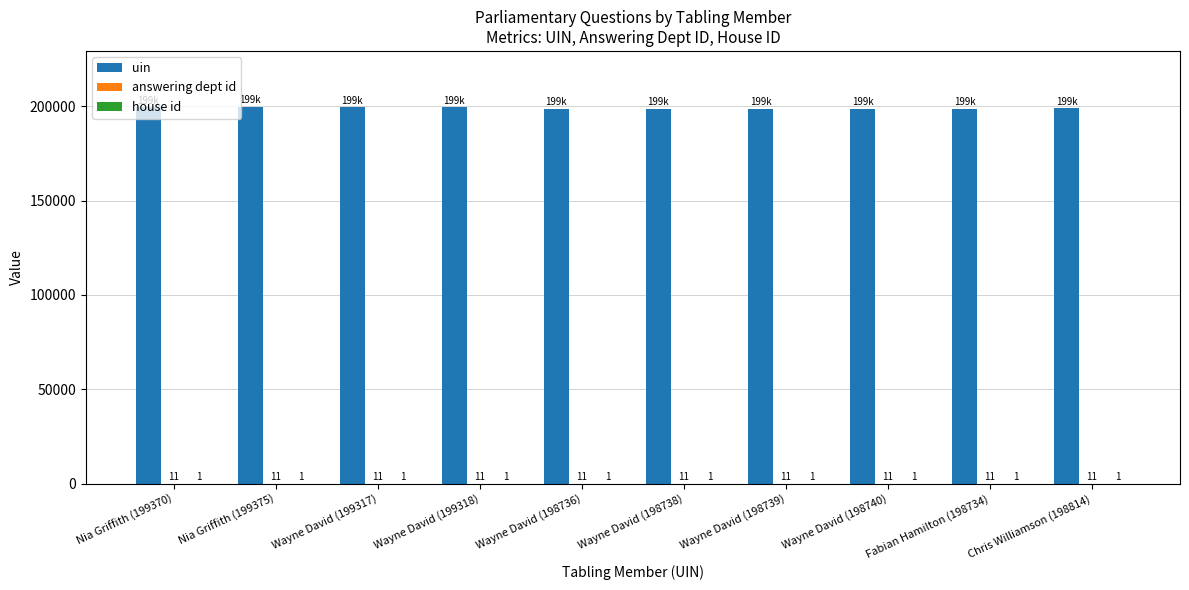

At which category is the sum across all series the highest?

Nia Griffith (199375)